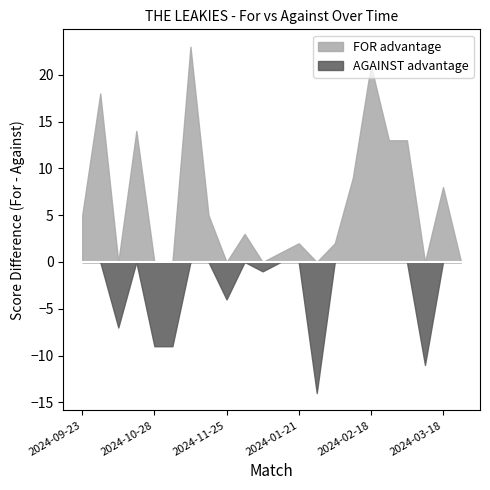

Is it true that FOR advantage equals -10 at 2024-10-28?

False